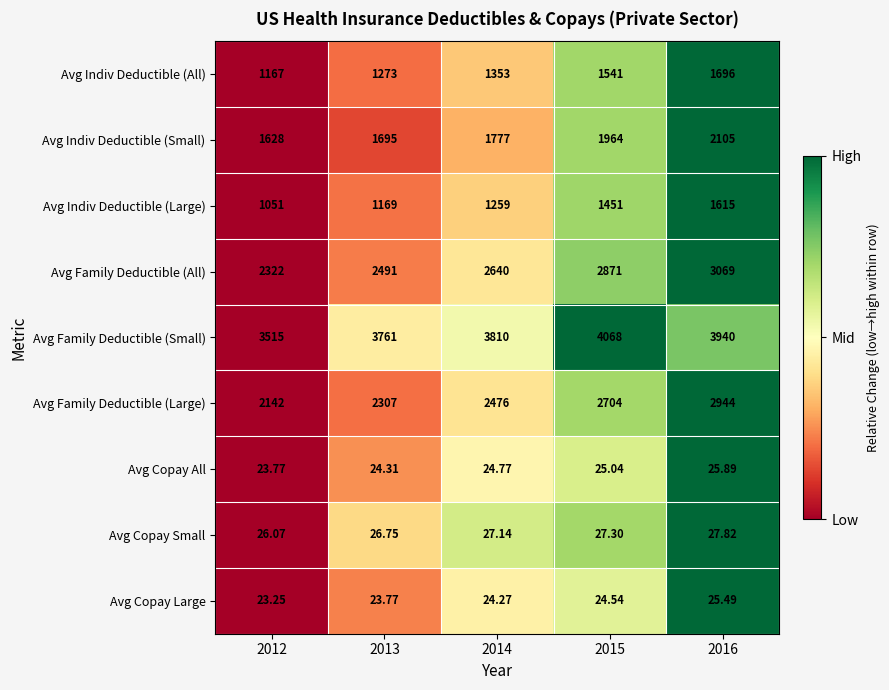

Which series changed the most between 2012 and 2016?

Avg Family Deductible (Large)